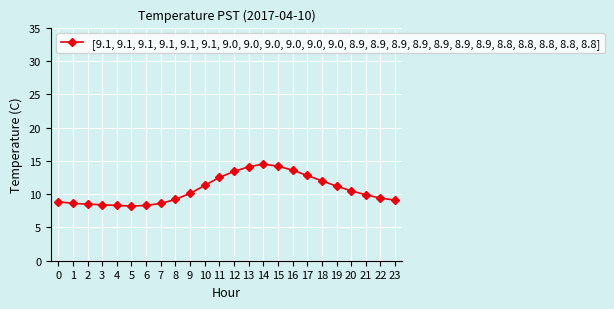

What is the difference between the values at 18 and 1?

3.4